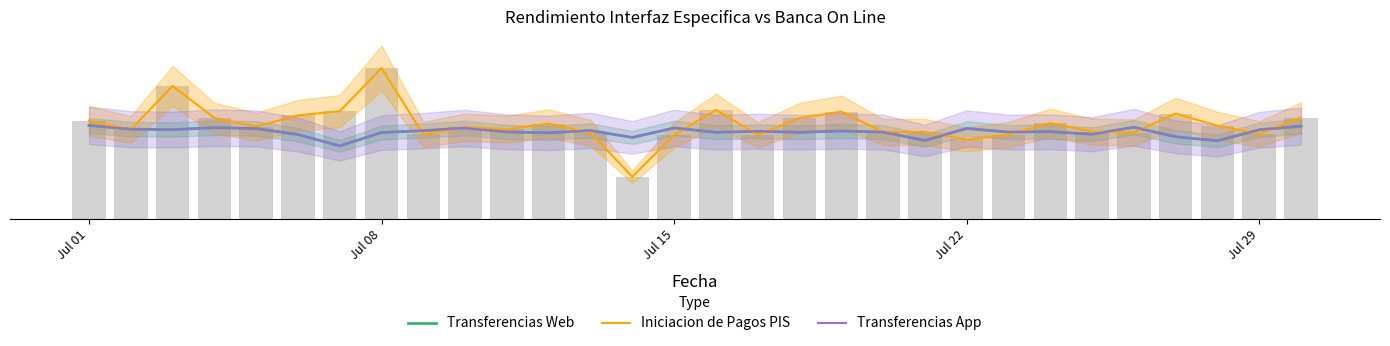

What is the sum of all Transferencias App values?

406.9